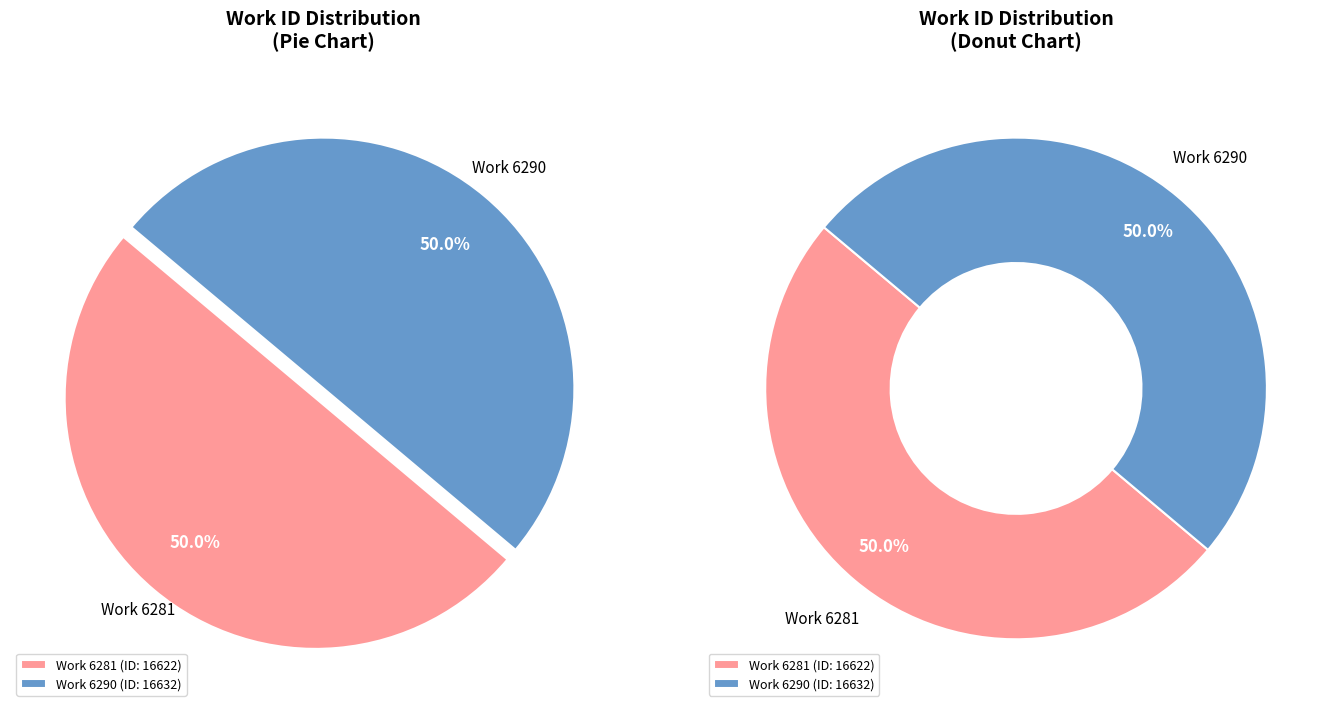

Count the number of slices in the pie.

2